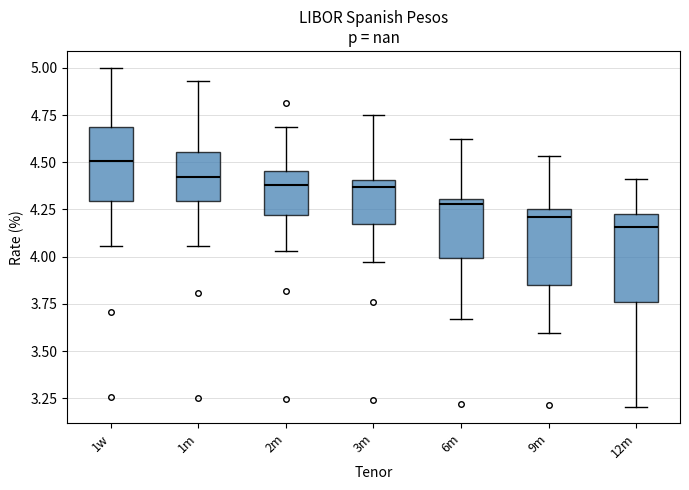

Reading left to right, transcribe this box plot: for each box, give where its median line is, the range the box spans, and where its two whiskers end, as read against the y-axis. The values are not printed on the chart, so give them approximately, as read against the axis.

1w: median 4.50, box 4.30 to 4.70, whiskers 4.05 to 5.00
1m: median 4.40, box 4.30 to 4.55, whiskers 4.05 to 4.95
2m: median 4.40, box 4.20 to 4.45, whiskers 4.05 to 4.70
3m: median 4.35, box 4.15 to 4.40, whiskers 3.95 to 4.75
6m: median 4.30 (just below the box's upper edge), box 4.00 to 4.30, whiskers 3.65 to 4.65
9m: median 4.20, box 3.85 to 4.25, whiskers 3.60 to 4.55
12m: median 4.15, box 3.75 to 4.20, whiskers 3.20 to 4.40